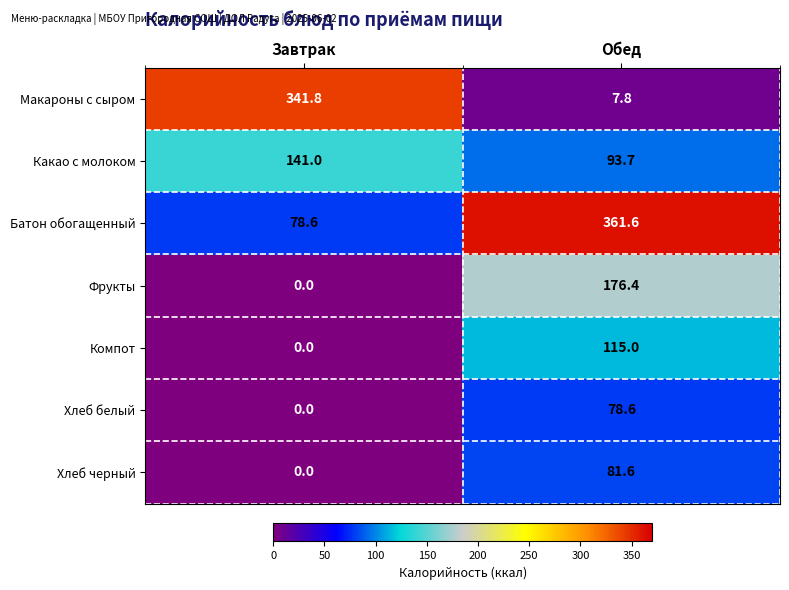

What is the maximum value shown in the chart?

361.6